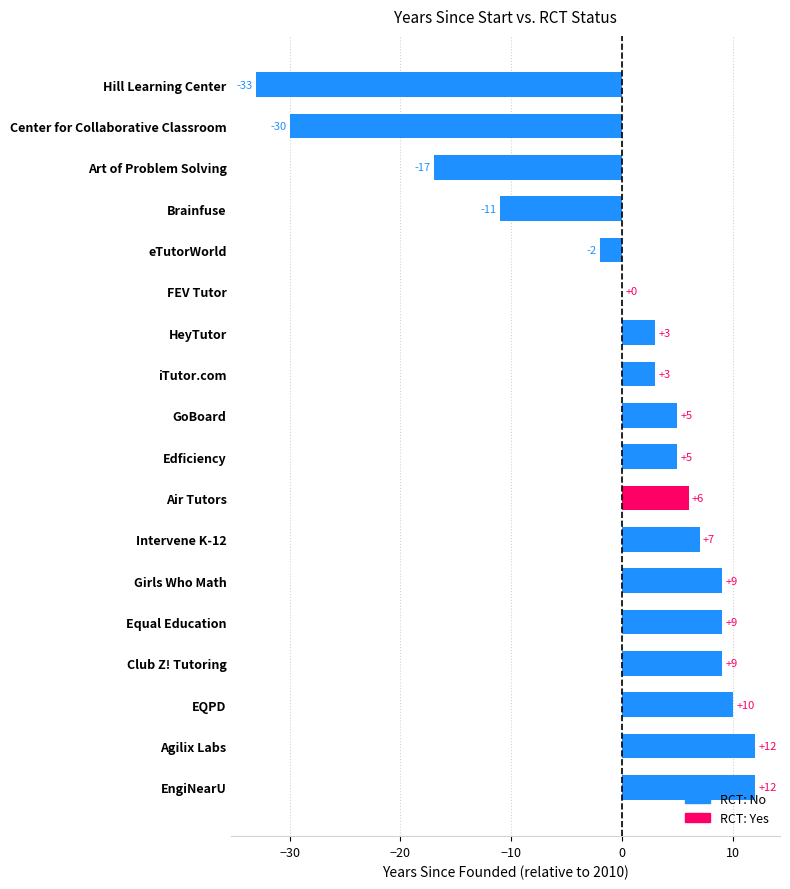

Approximately how many times larger is the value at GoBoard compared to Agilix Labs?

0.4